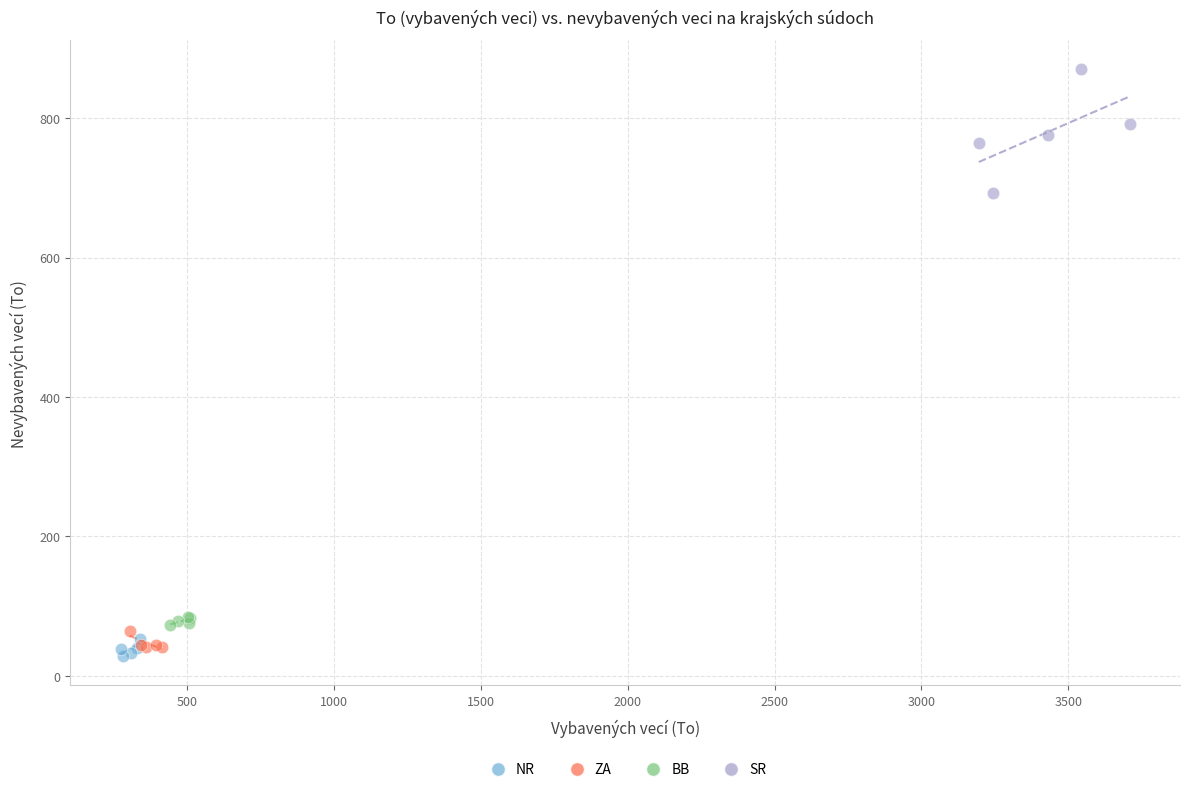

What are all the series names shown in the legend?

NR, ZA, BB, SR